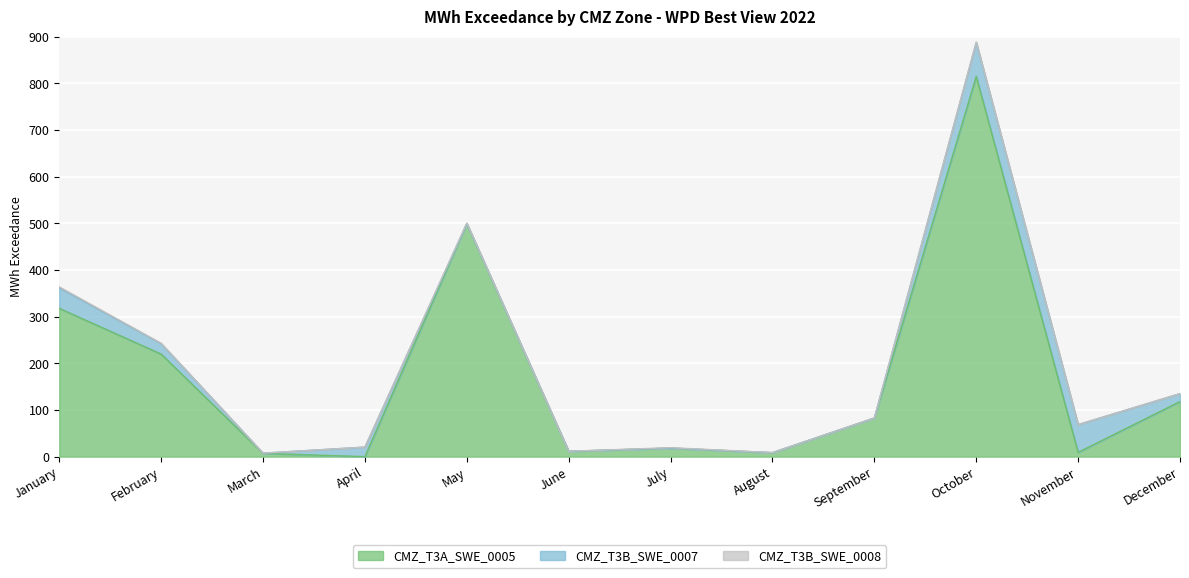

What is the highest value of the CMZ_T3B_SWE_0008 series?

1.9